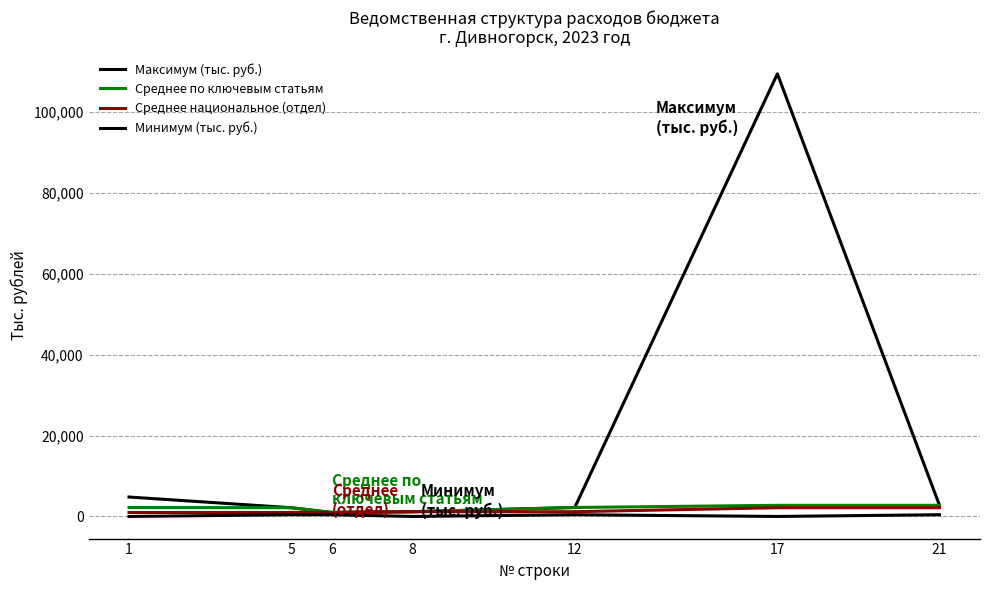

Which series has the widest spread of values?

Максимум (тыс. руб.)